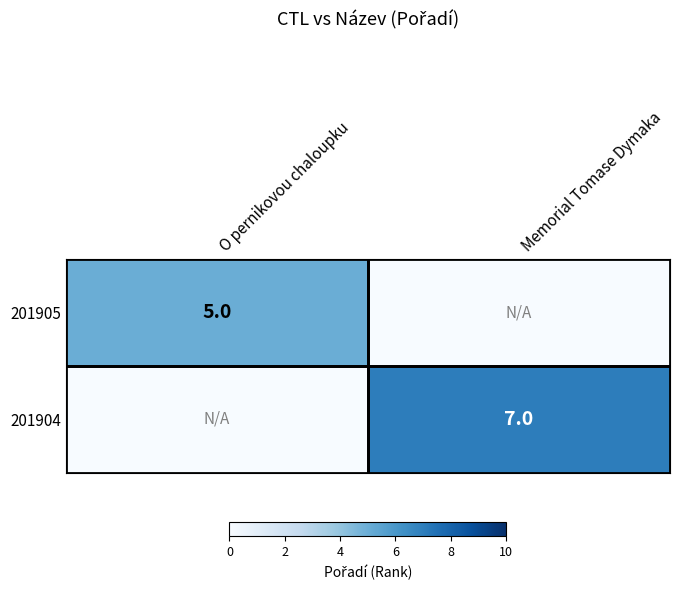

The value of 201905 at O pernikovou chaloupku is 5. True or false?

True